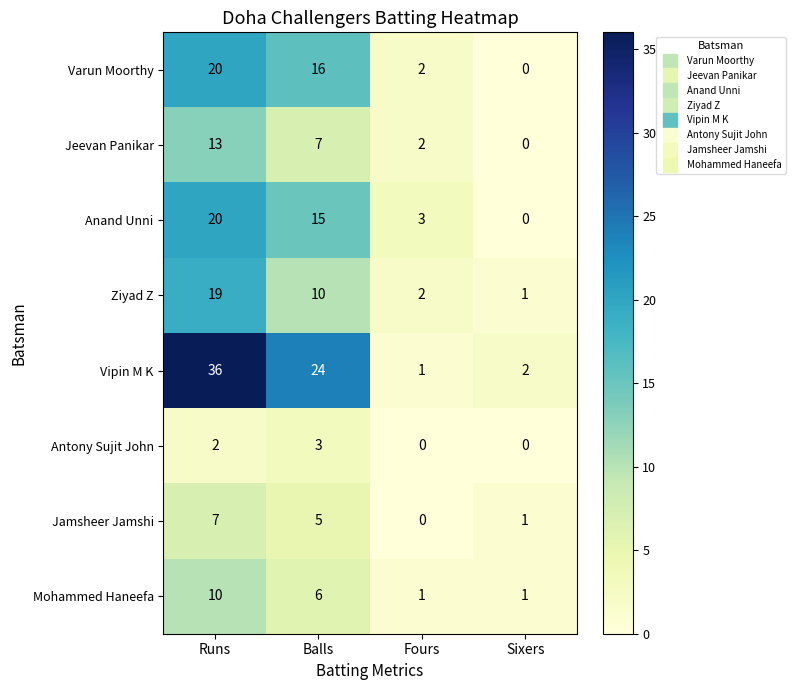

How many Varun Moorthy values are between 2 and 20?

3